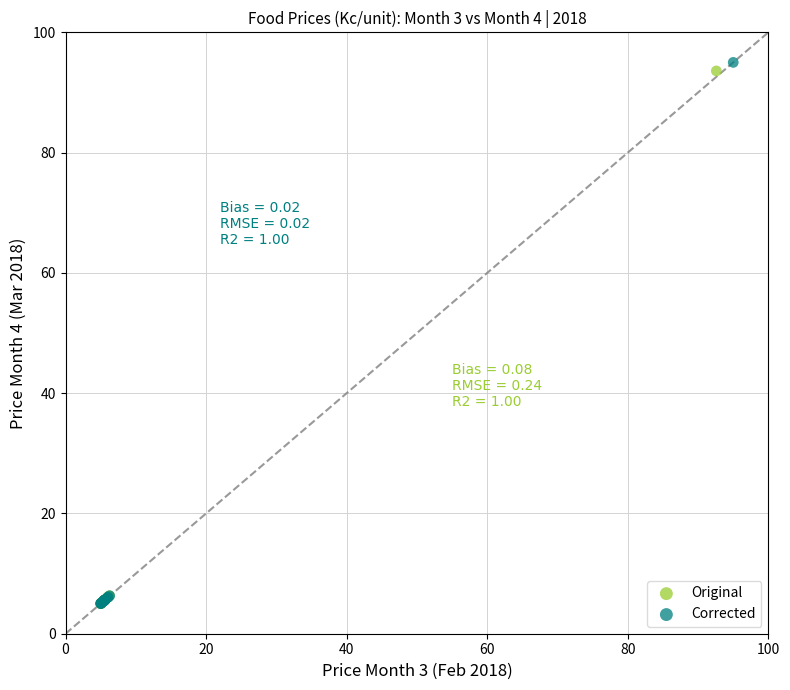

What are all the series names shown in the legend?

Original, Corrected